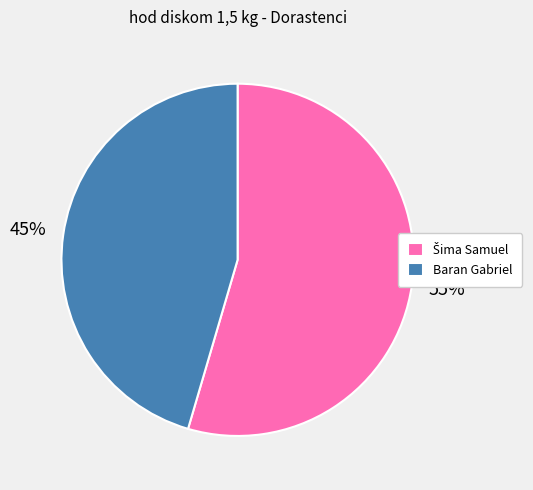

To the nearest percent, what is the average slice percentage?

50%